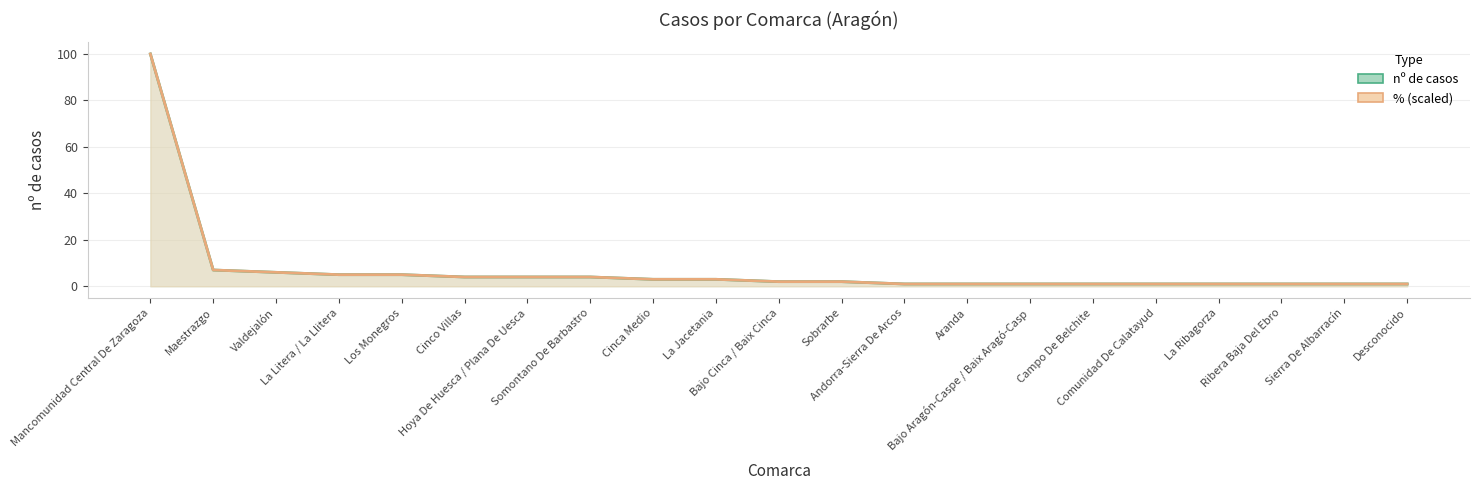

At which label does nº de casos reach its minimum?

Andorra-Sierra De Arcos